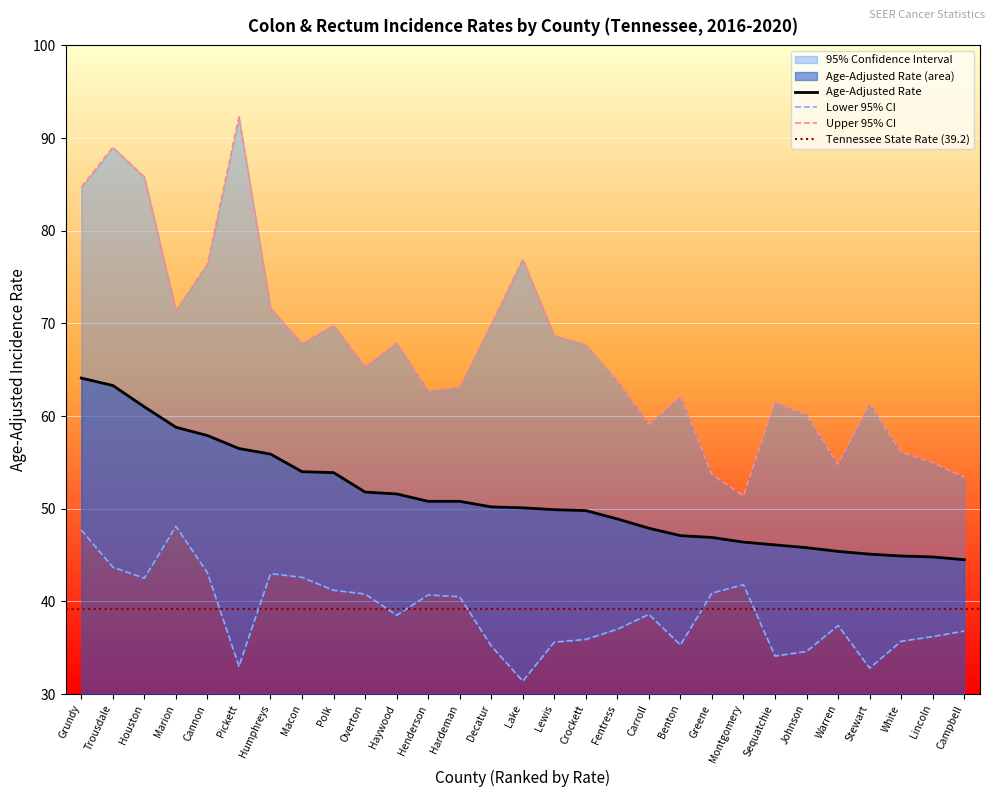

Is it true that Age-Adjusted Rate equals 44.5 at Campbell?

True